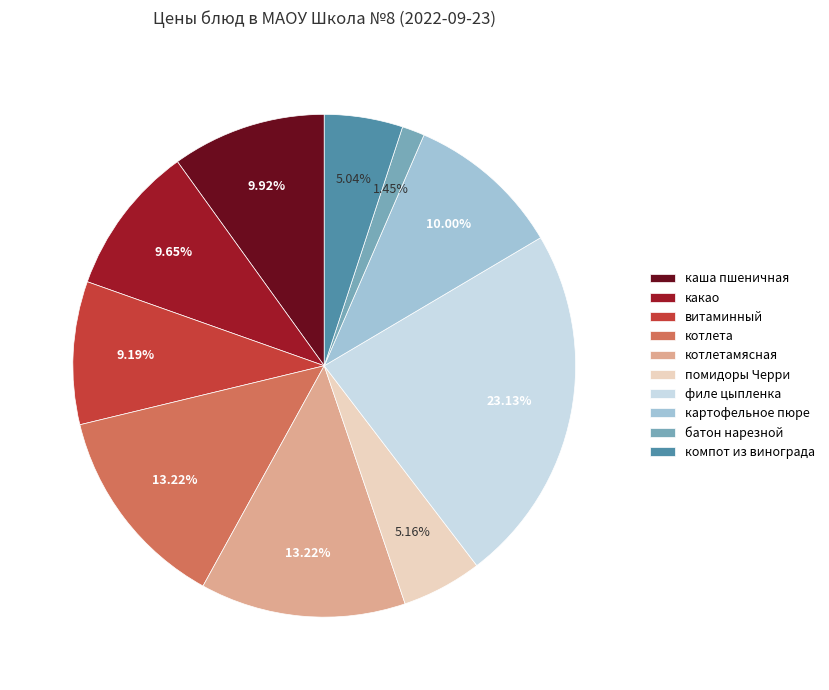

How many slices are in this pie chart?

10